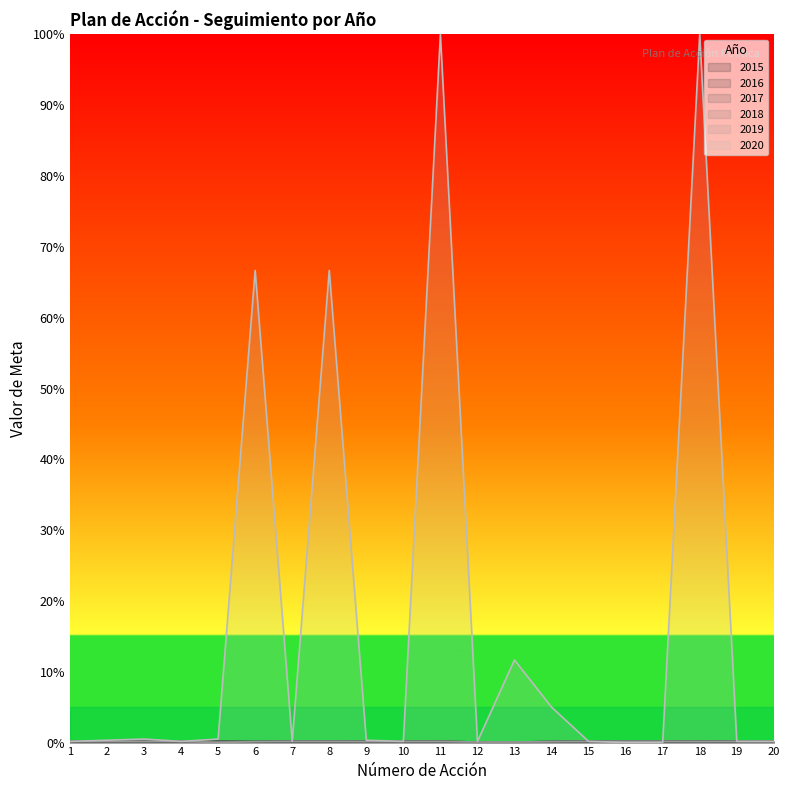

Which has a higher value, 3 or 2?

3